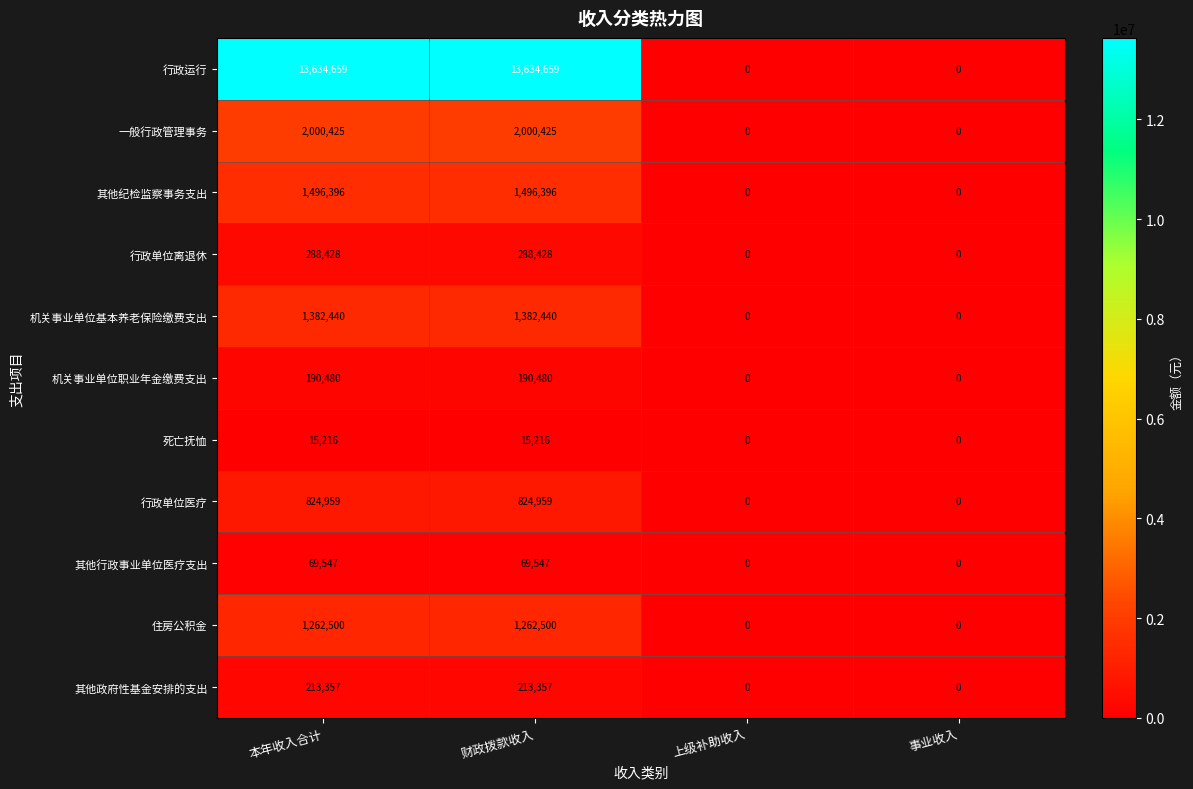

Which series has the widest spread of values?

行政运行